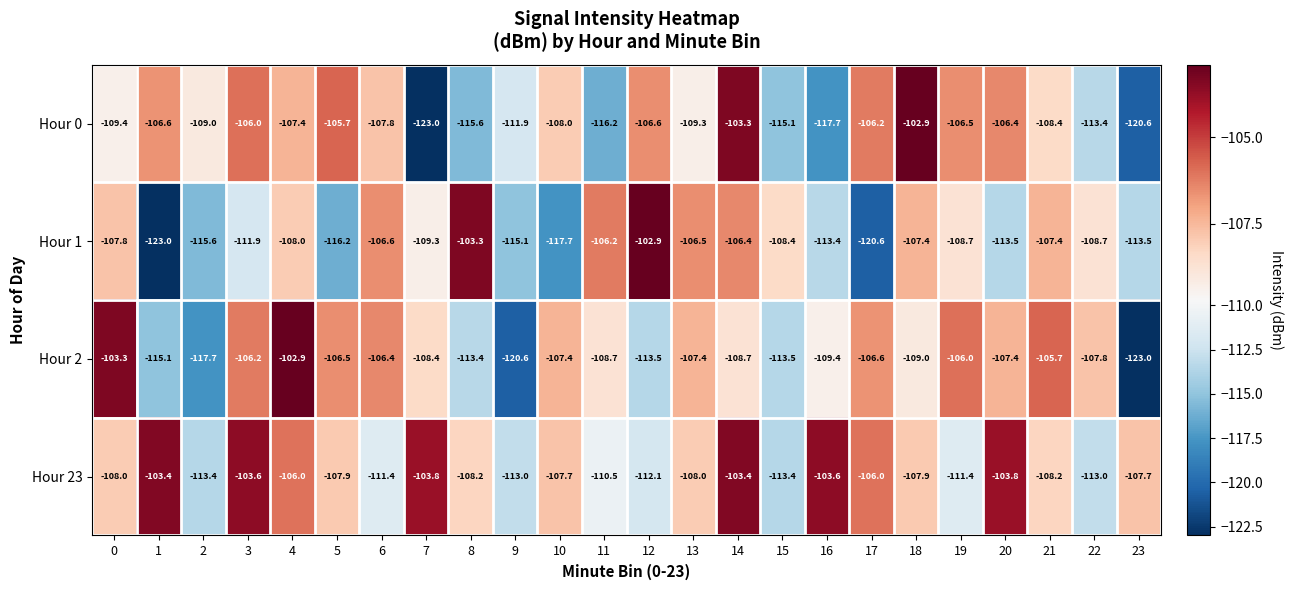

True or false: Hour 0 has a value of -152.6 at 9.

False